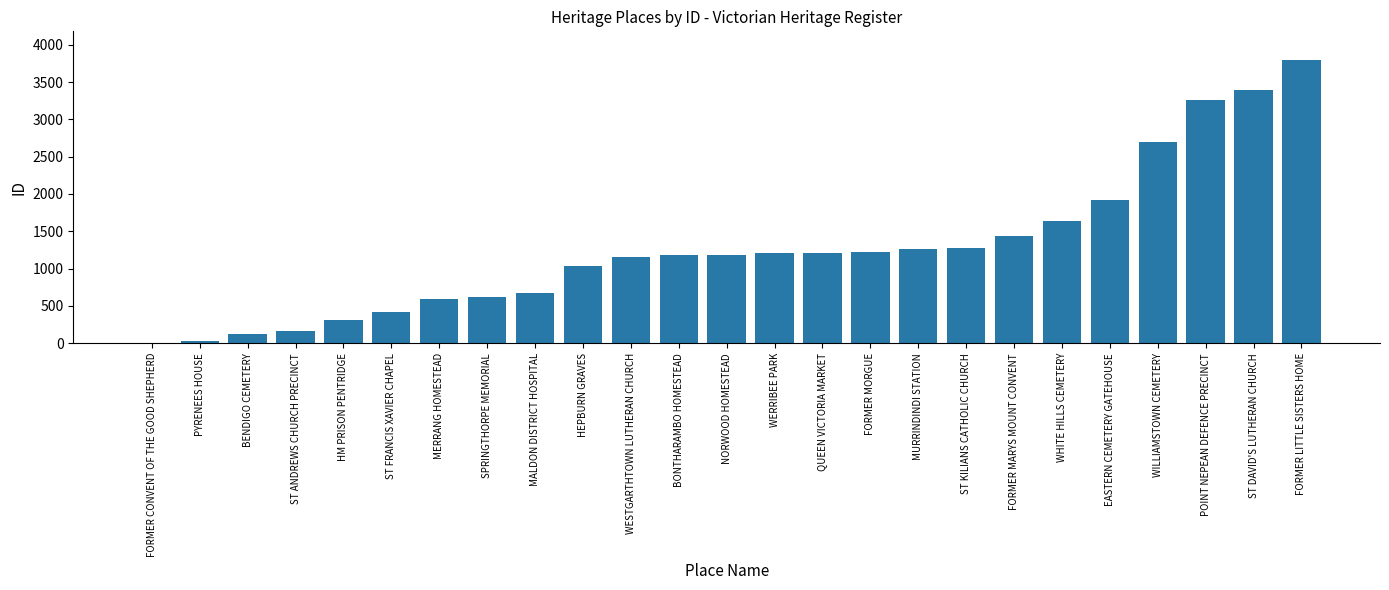

What is the greatest value displayed?

3799